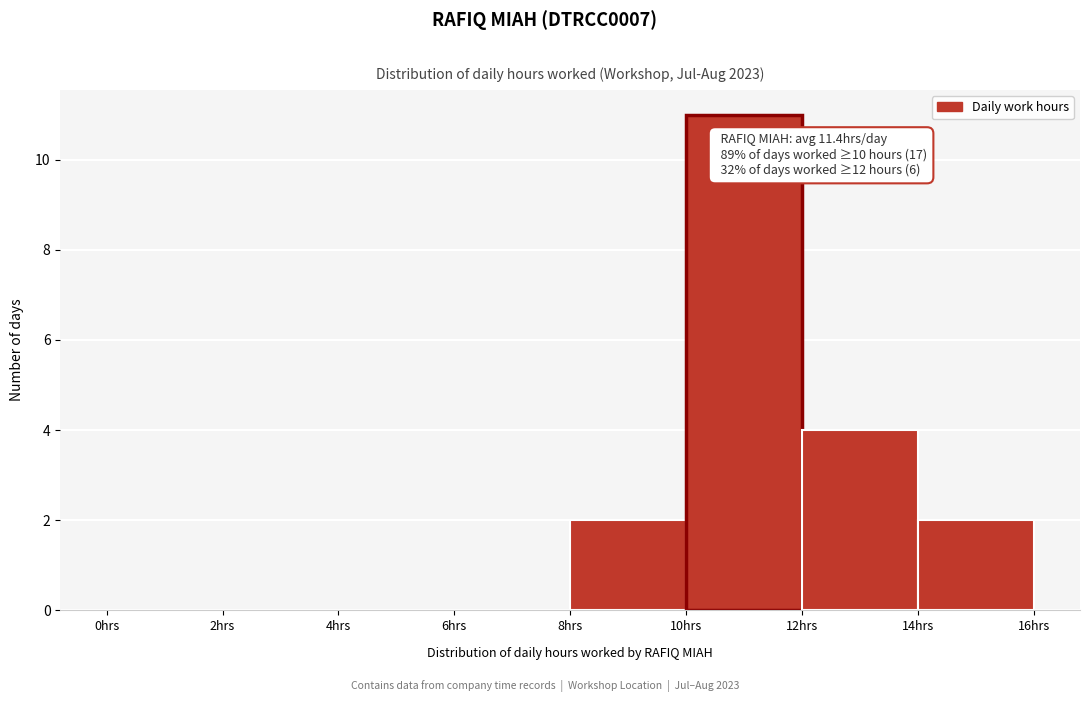

Over which range of the x-axis is the bar tallest?

10 to 12